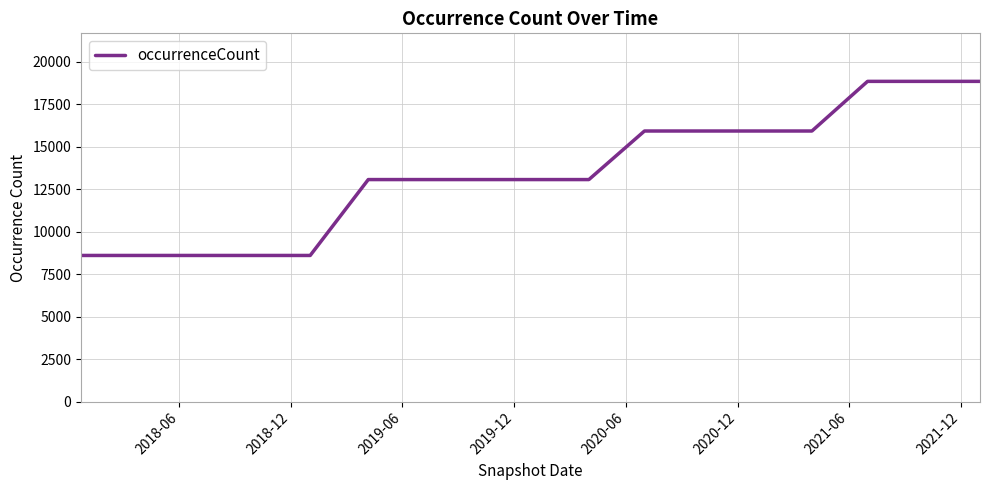

What is the smallest value displayed?

8596